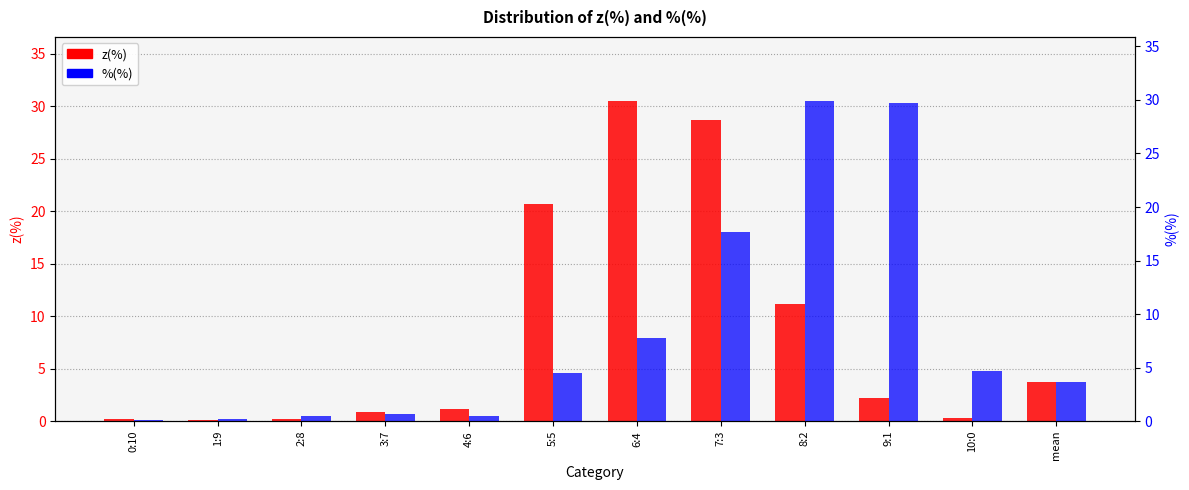

Does the chart contain stacked bars?

No